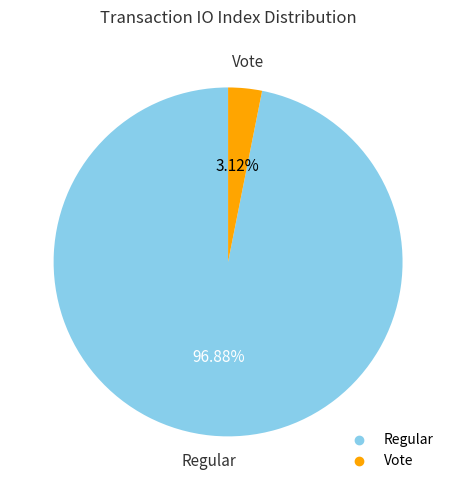

Which has a higher value, Vote or Regular?

Regular